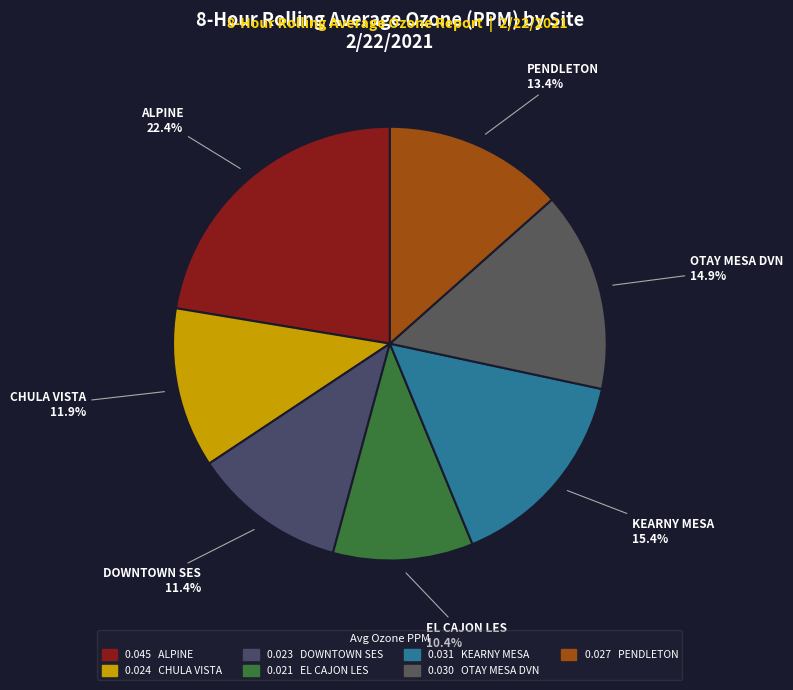

Is there a majority slice in this chart?

No